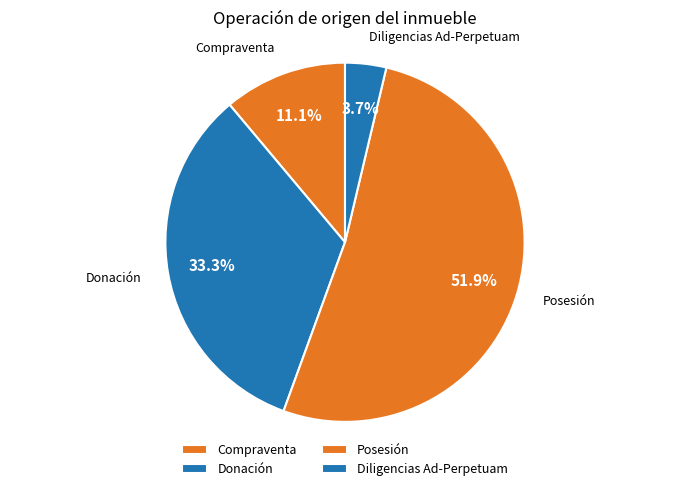

Approximately how many times larger is the value at Diligencias Ad-Perpetuam compared to Compraventa?

0.3